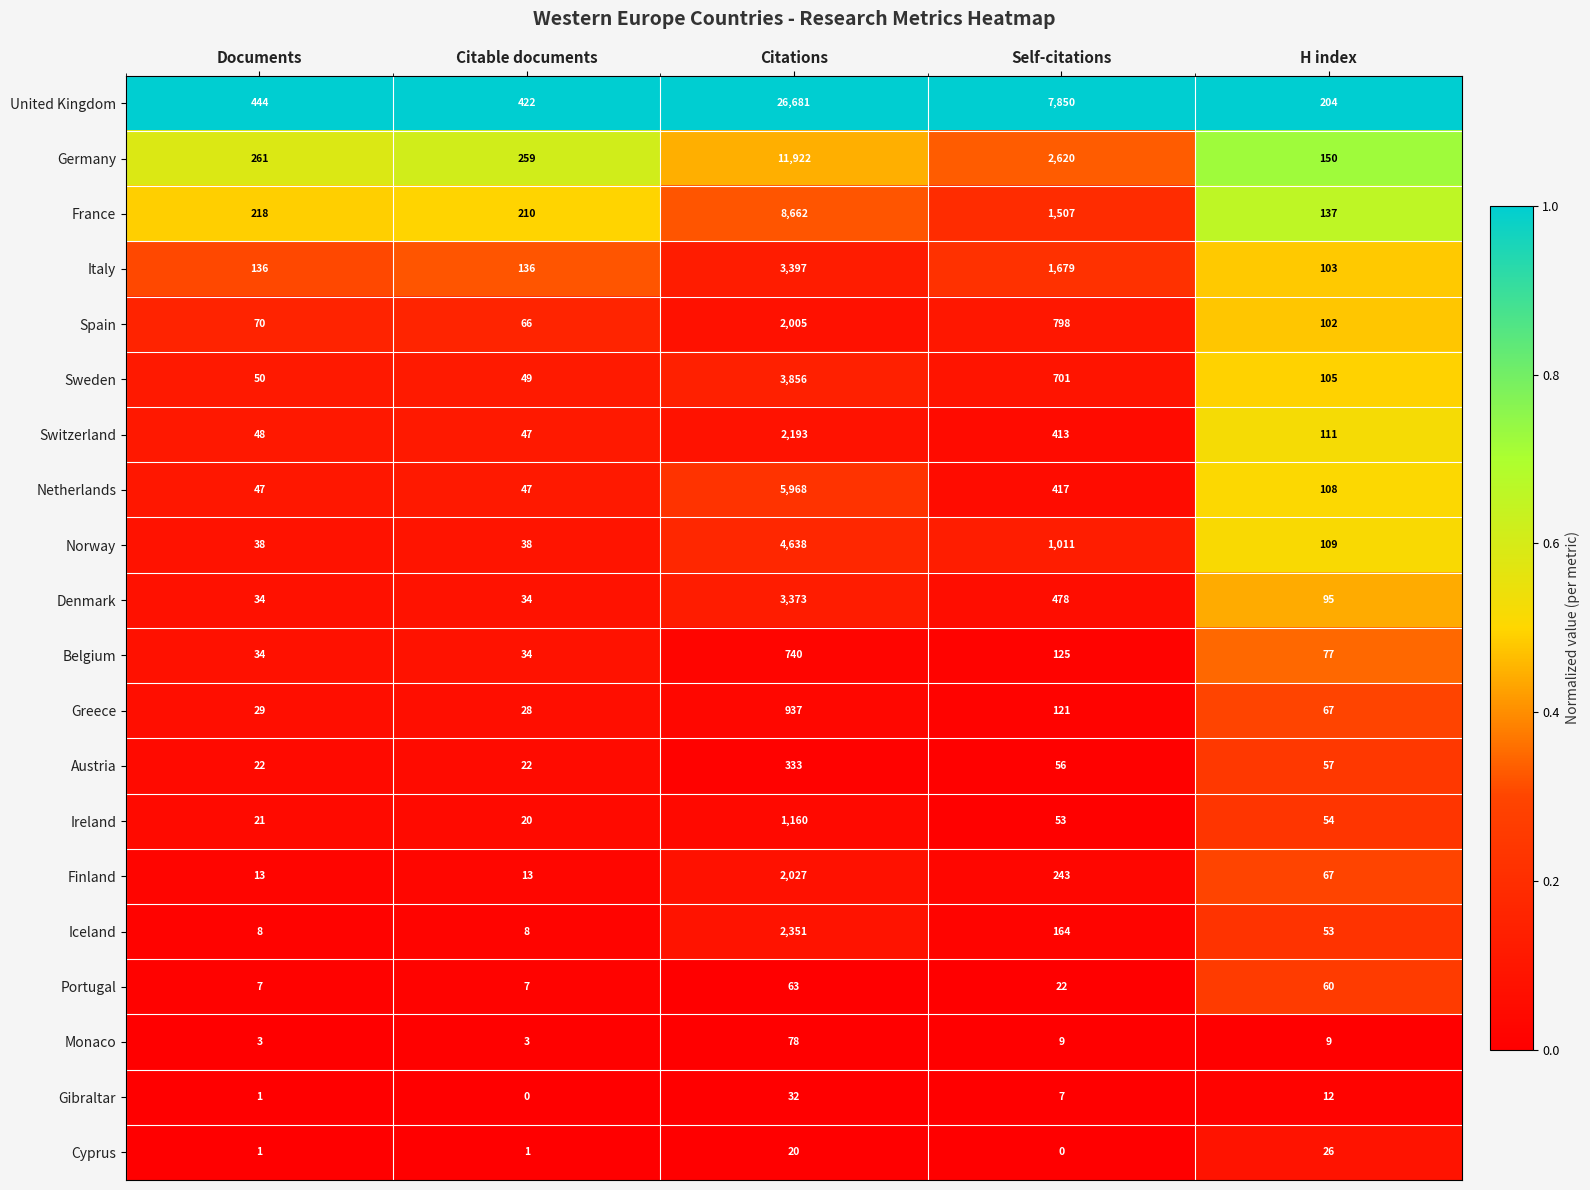

Which series has the largest total across all categories?

United Kingdom